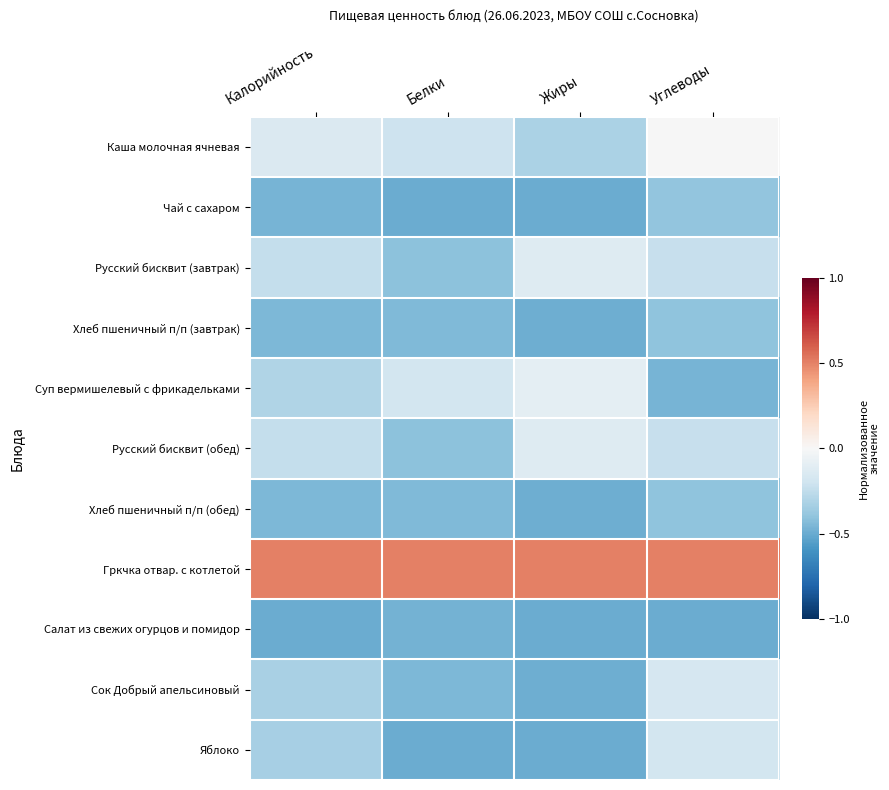

Rank the series by their maximum value, from lowest to highest.

Салат из свежих огурцов и помидор, Хлеб пшеничный п/п (завтрак), Хлеб пшеничный п/п (обед), Чай с сахаром, Яблоко, Сок Добрый апельсиновый, Русский бисквит (завтрак), Русский бисквит (обед), Суп вермишелевый с фрикадельками, Каша молочная ячневая, Гркчка отвар. с котлетой